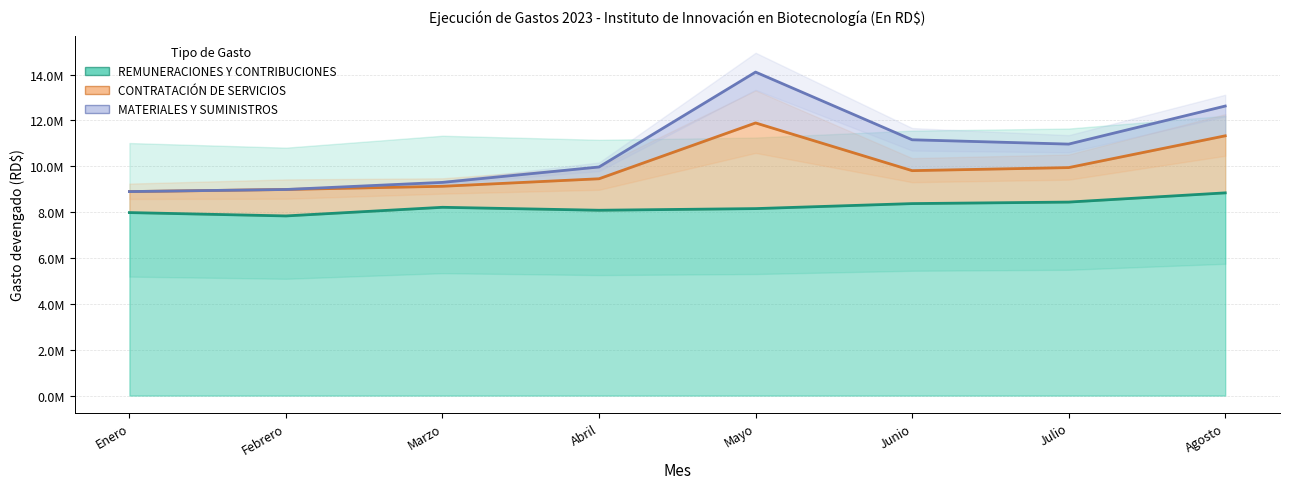

Which has a higher value, Abril or Julio?

Julio